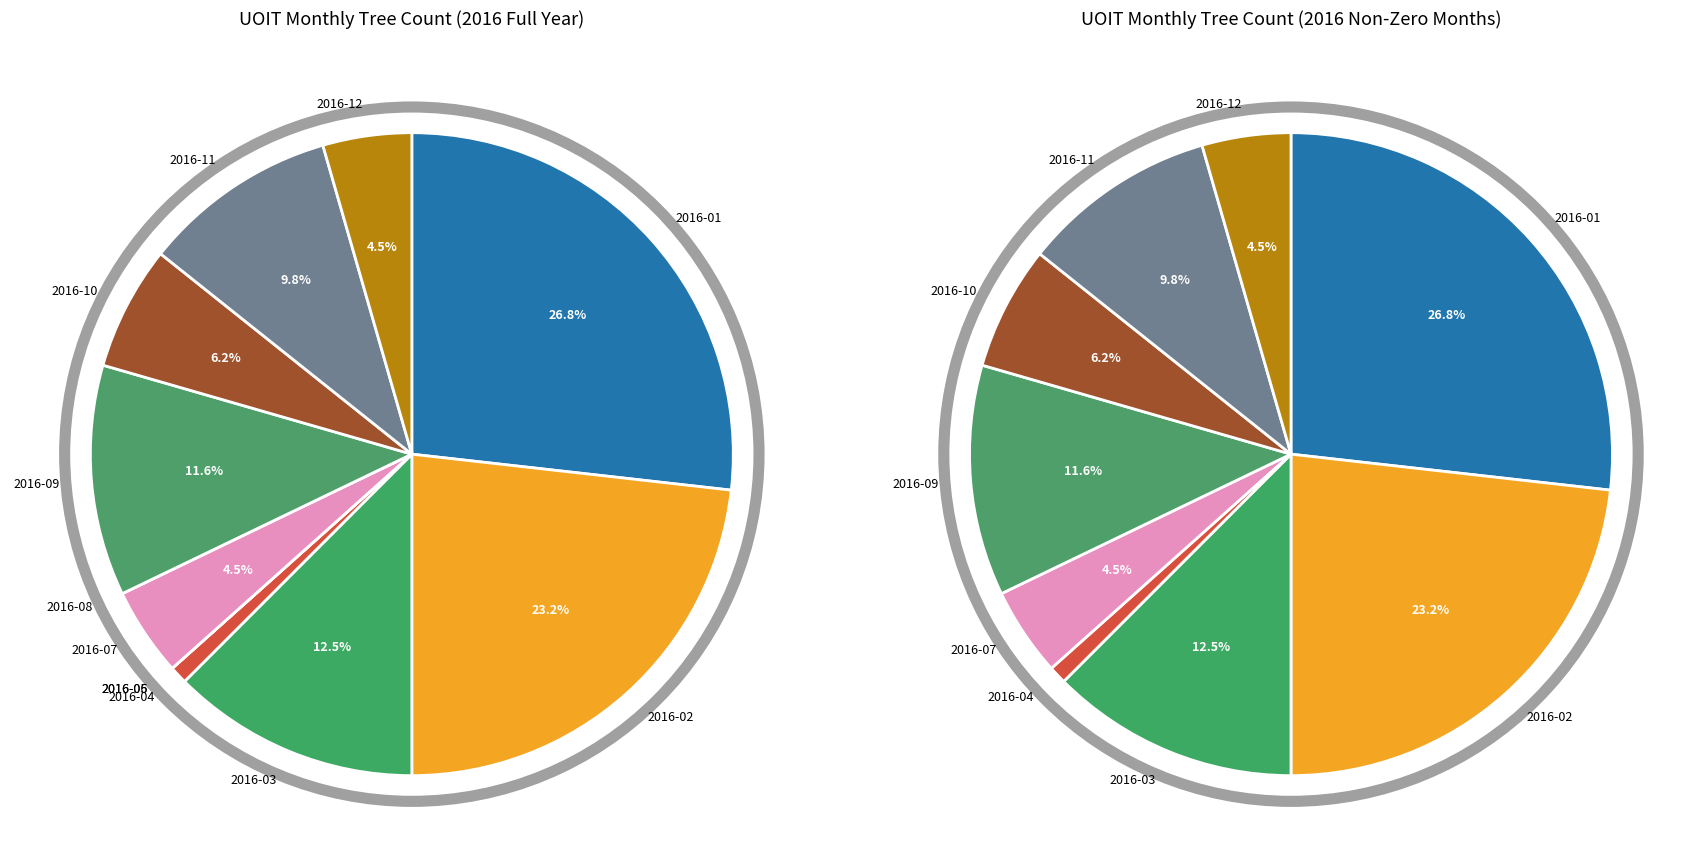

Rank the categories by value from highest to lowest.

2016-01, 2016-02, 2016-03, 2016-09, 2016-11, 2016-10, 2016-07, 2016-12, 2016-04, 2016-05, 2016-06, 2016-08